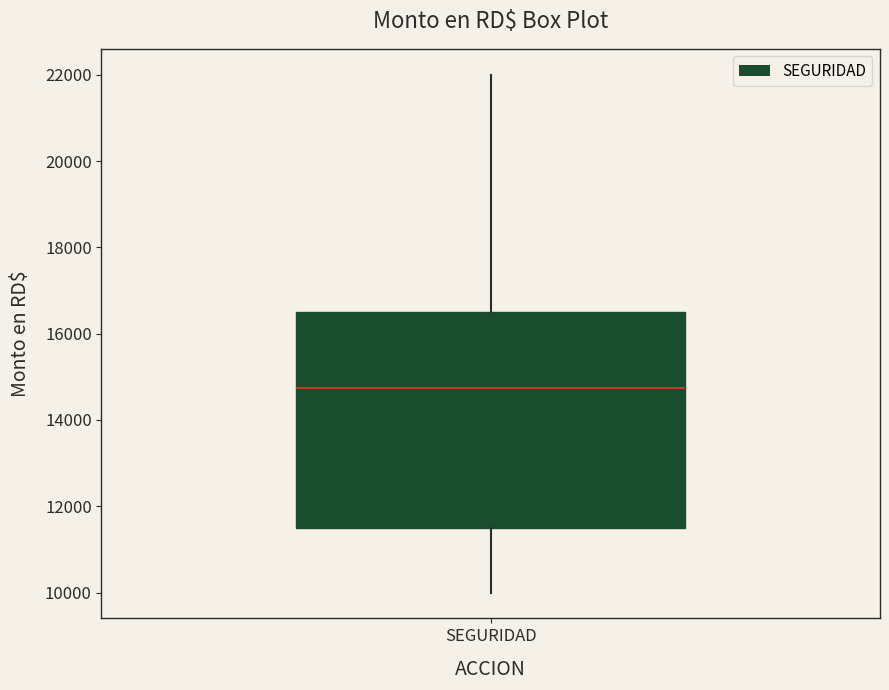

Where does the median line of the box for SEGURIDAD sit on the y-axis? The values are not printed on the chart, so give them approximately, as read against the axis.

14800